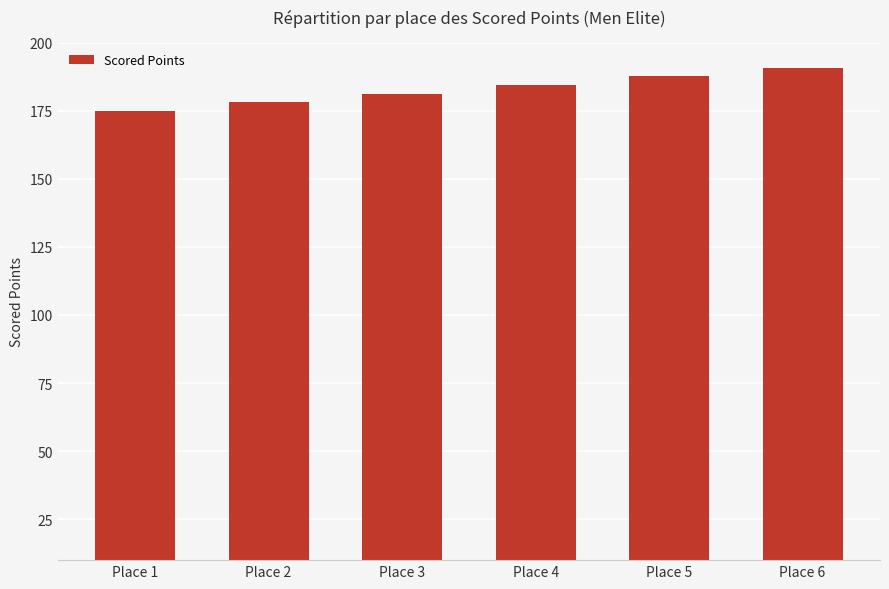

List the labels in order of value, largest first.

Place 6, Place 5, Place 4, Place 3, Place 2, Place 1